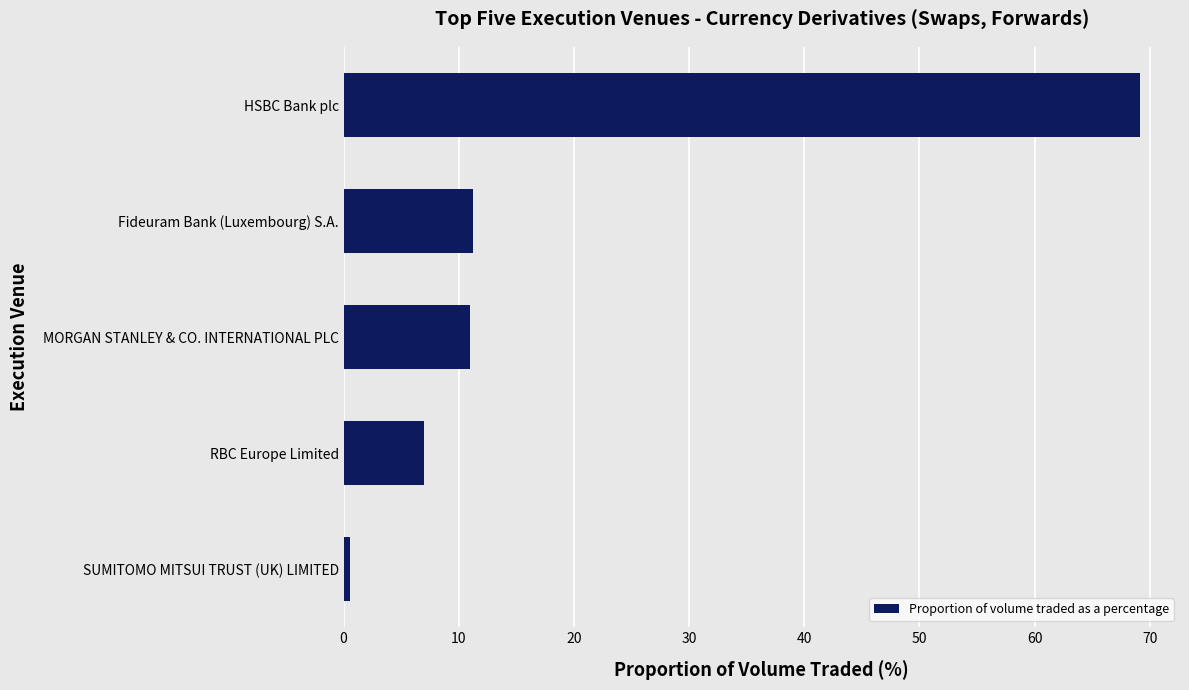

Where is the data nearest to the value 34?

Fideuram Bank (Luxembourg) S.A.